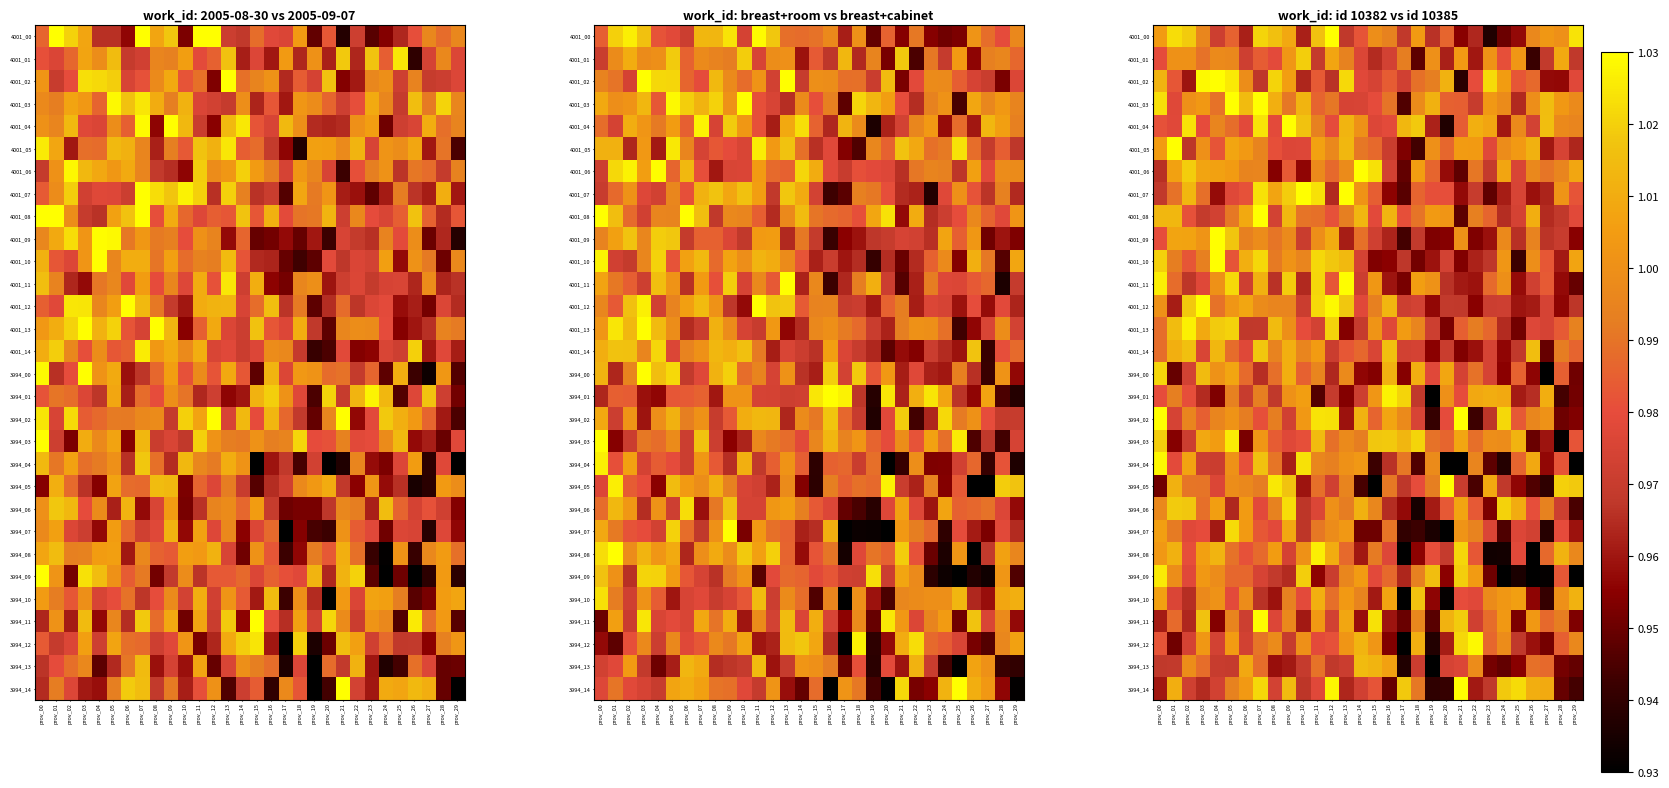

At which category does the chart reach its minimum across all series?

prov_27